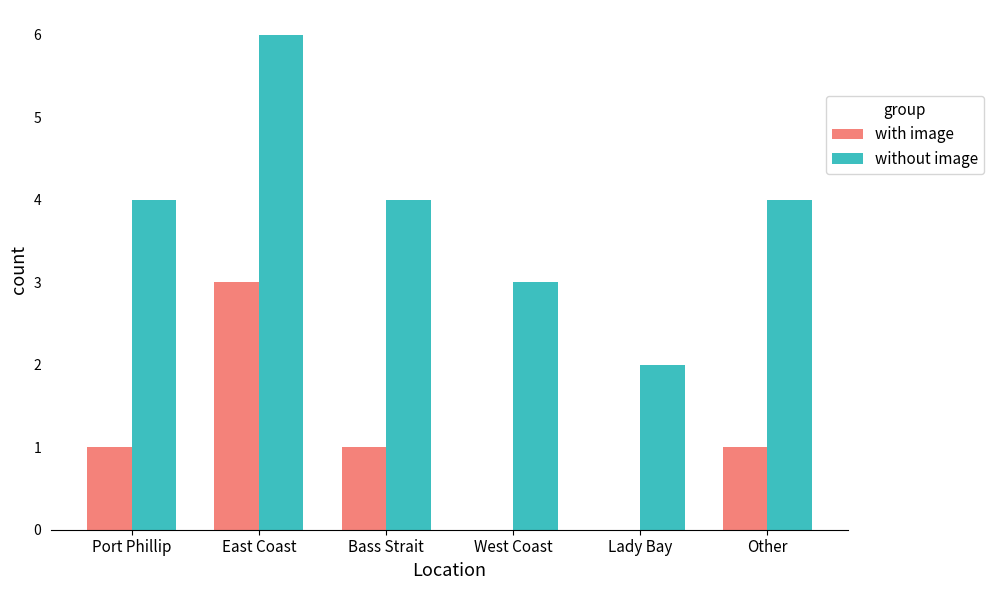

Reading right to left, extract all data points from this chart.

with image: 1	0	0	1	3	1
without image: 4	2	3	4	6	4